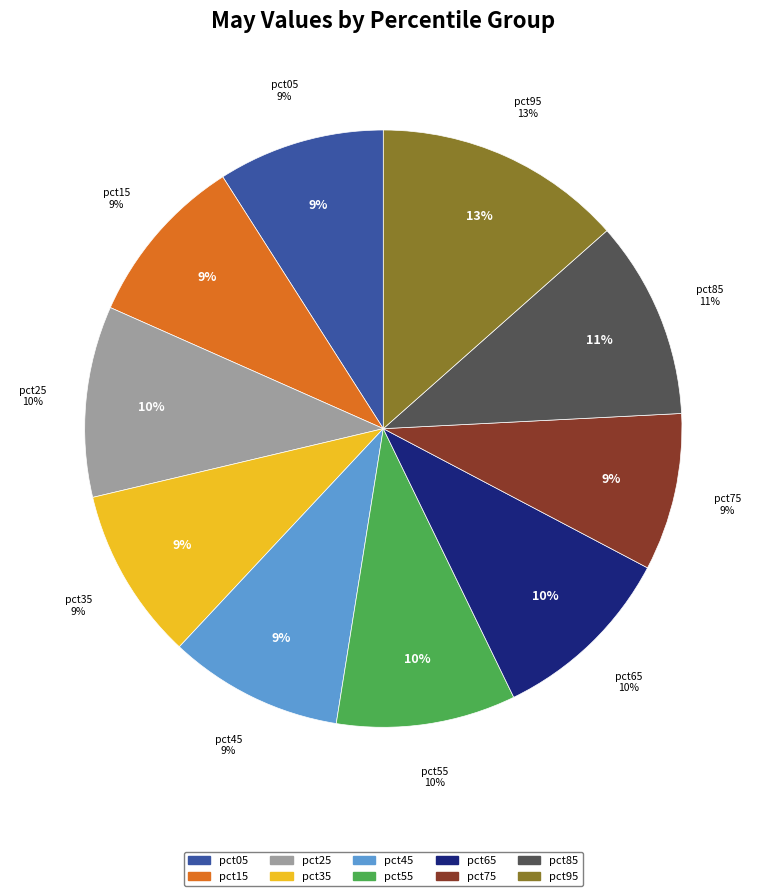

Combined, what portion of the pie is pct75 and pct45?

18.0%